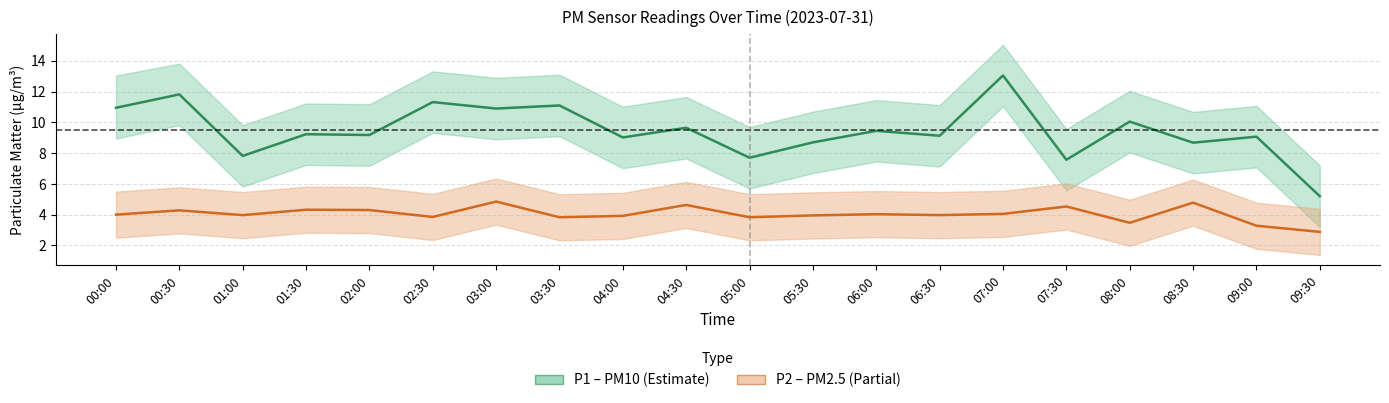

List the series in order of their overall mean, highest first.

P1 (PM10), P2 (PM2.5)